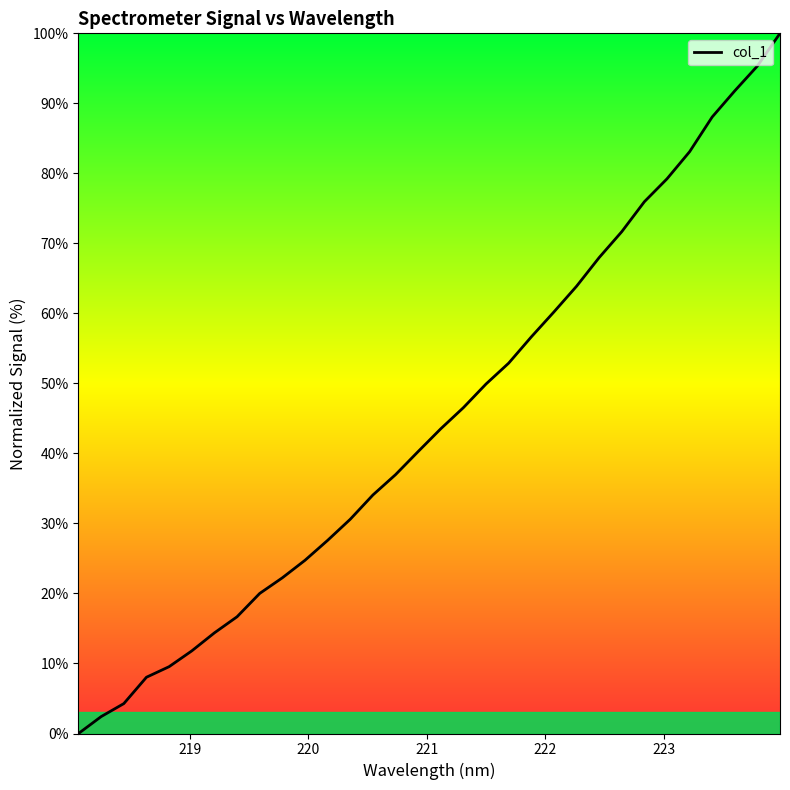

What is the greatest value displayed?

100.0